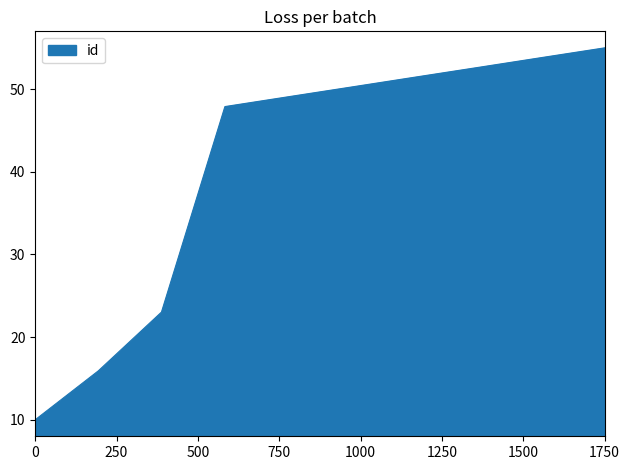

Does the chart have visible grid lines?

No